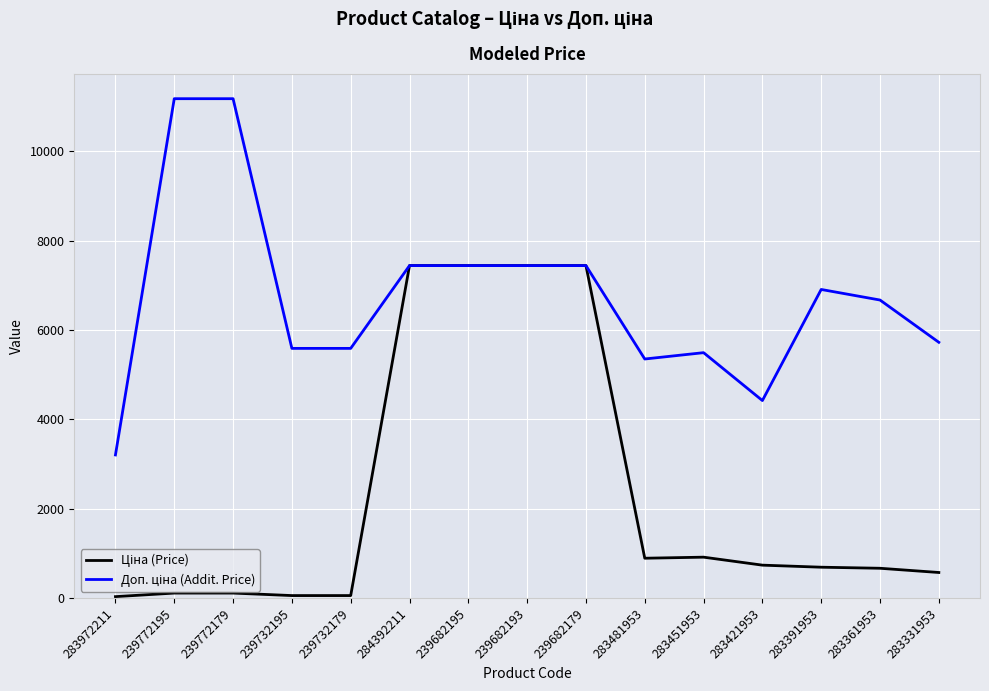

What is the greatest value displayed?

11182.0